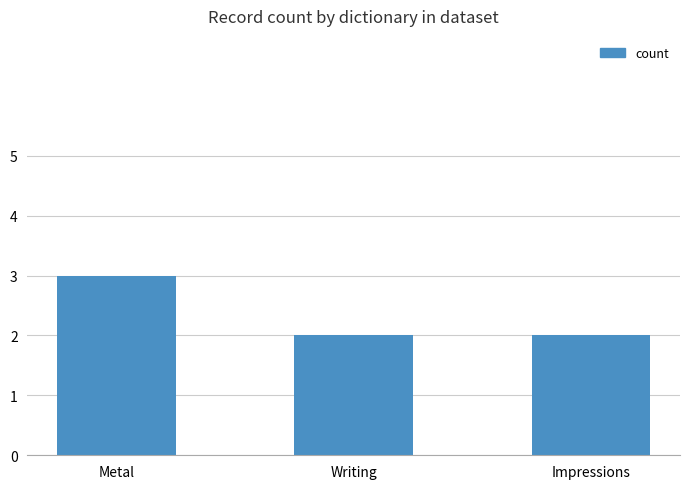

What value does the data have at Metal?

3